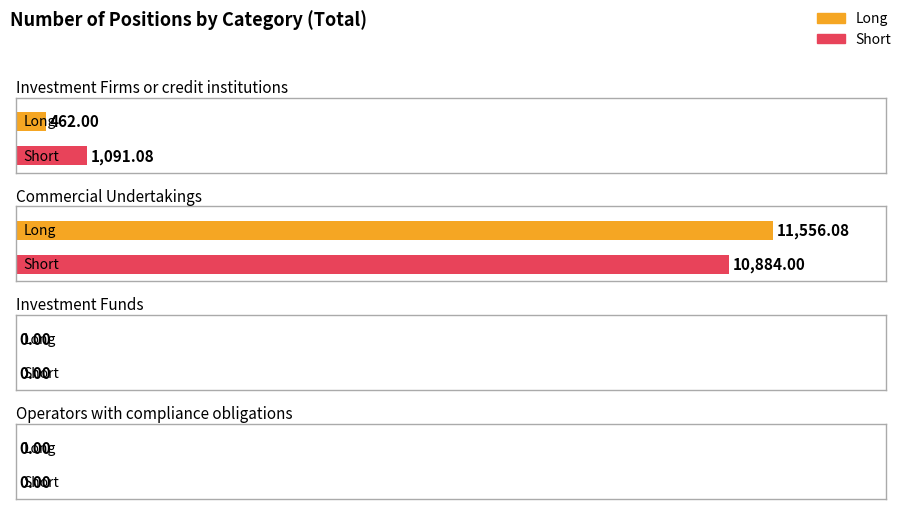

True or false: Long has a value of 0.0 at Investment Funds.

True